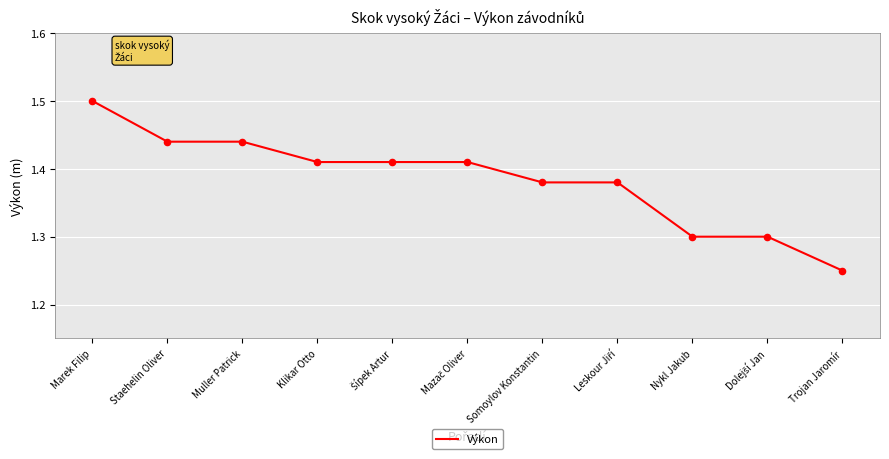

Between Staehelin Oliver and Trojan Jaromír, which is larger?

Staehelin Oliver